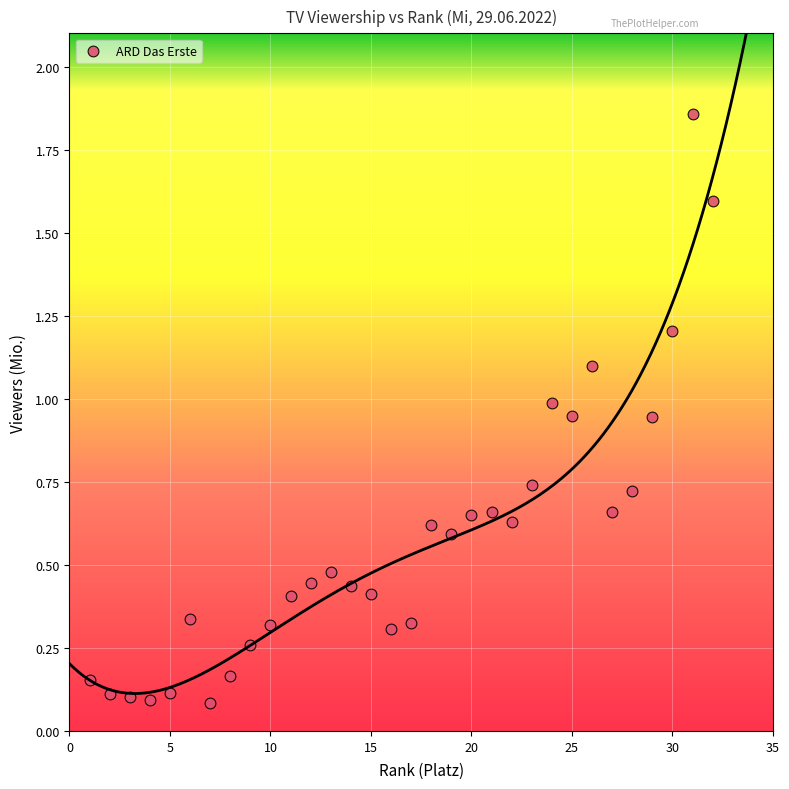

What is the range of Y values (max minus min)?

1.8